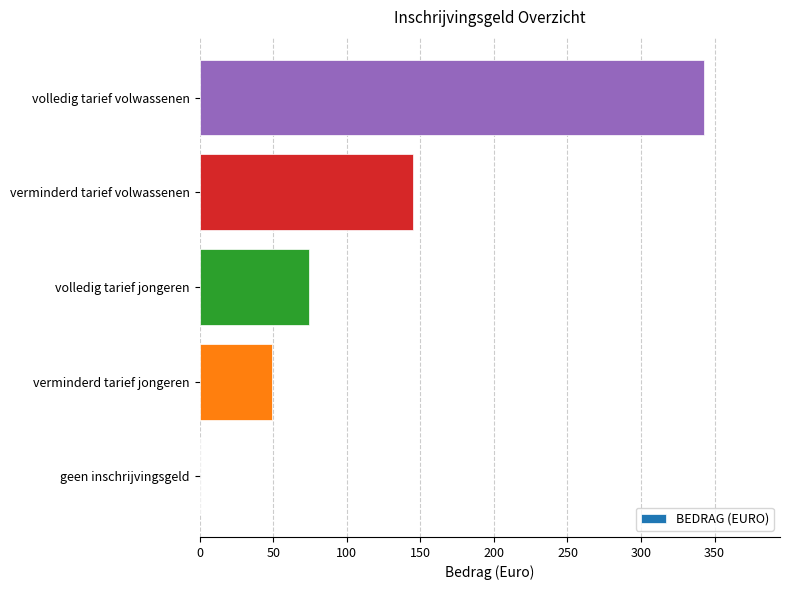

Between volledig tarief volwassenen and verminderd tarief volwassenen, which is larger?

volledig tarief volwassenen